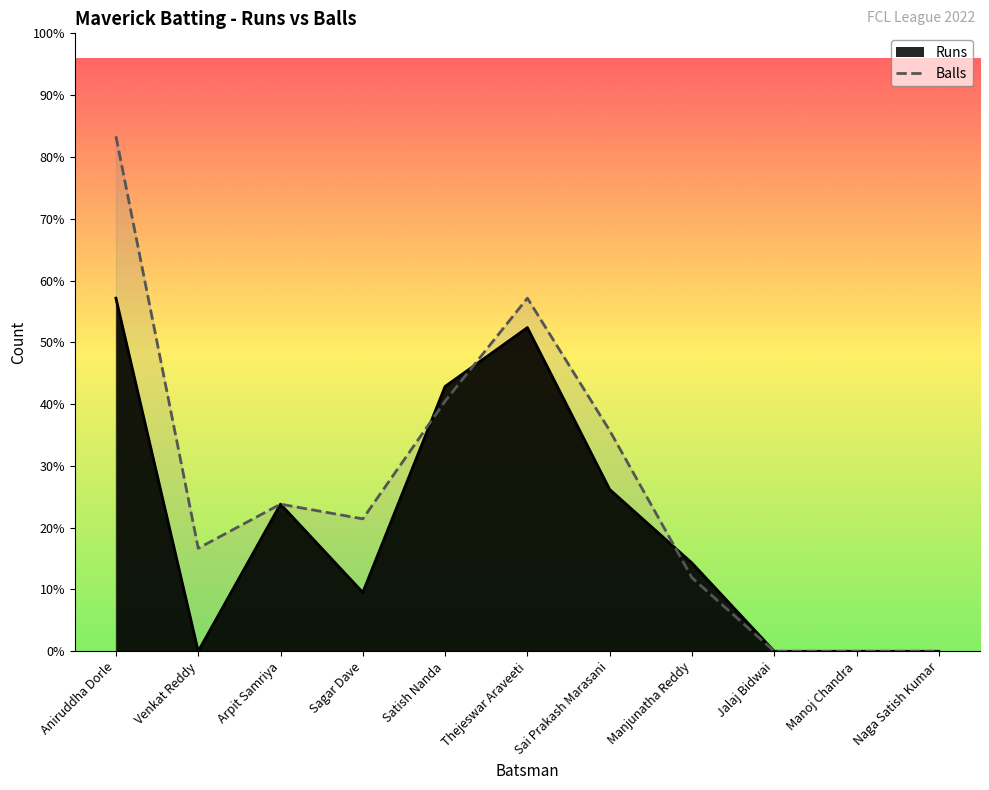

True or false: Runs and Balls intersect in this chart.

True